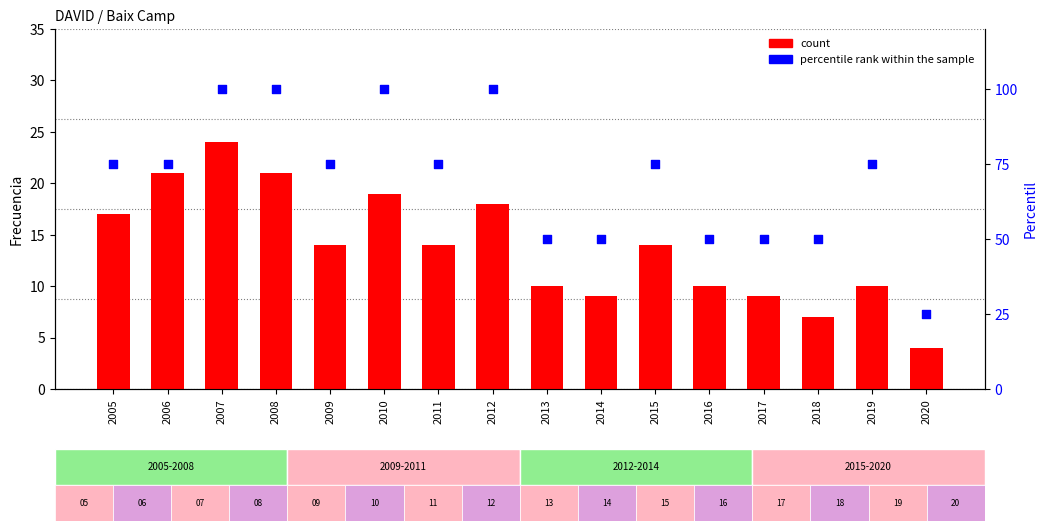

At how many categories does at least one series exceed 52?

10